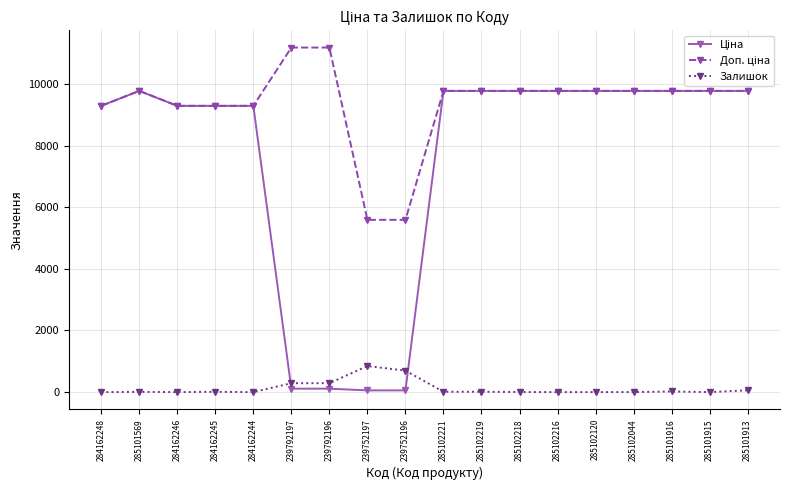

At how many categories does at least one series exceed 7002?

16